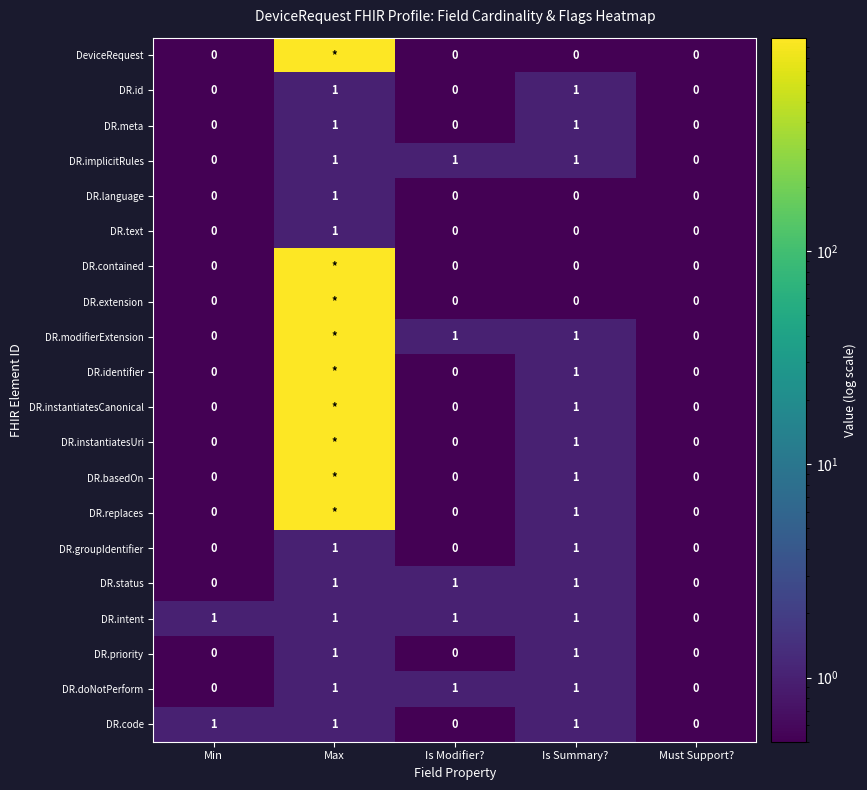

The value of DR.intent at Must Support? is 0. True or false?

True